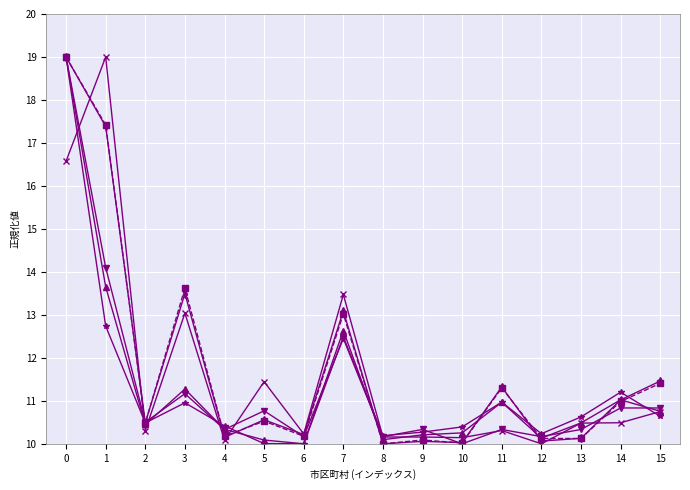

What is the total value across all series at 3?

73.6